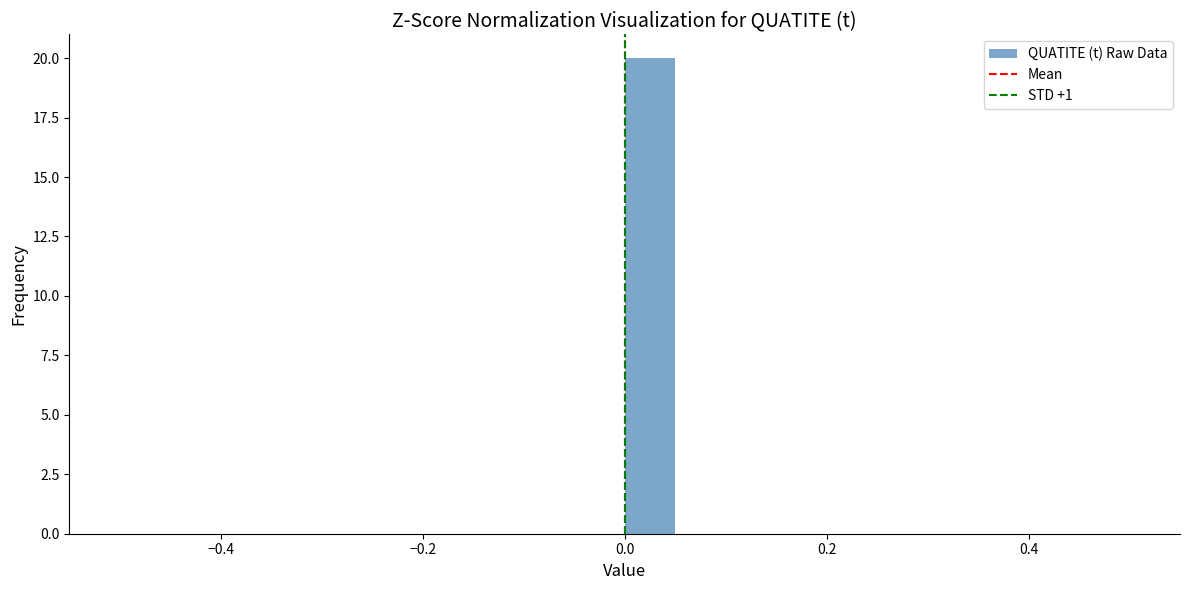

Around what value on the x-axis is the tallest bar? Give the approximate position of its centre, as read against the axis.

0.02